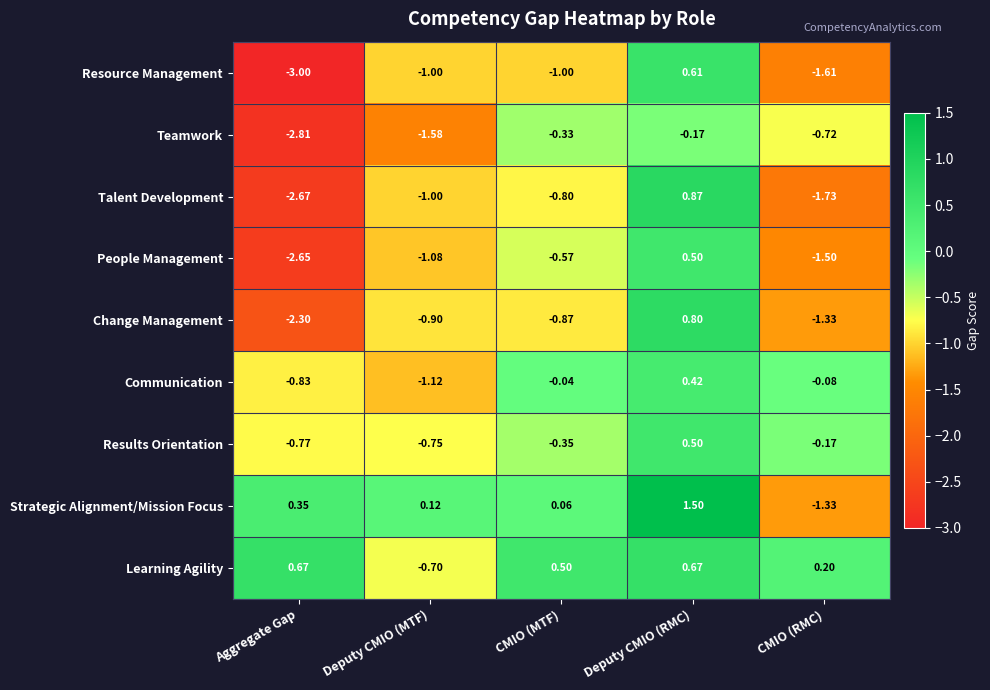

Which series changed the most between Aggregate Gap and Deputy CMIO (MTF)?

Resource Management